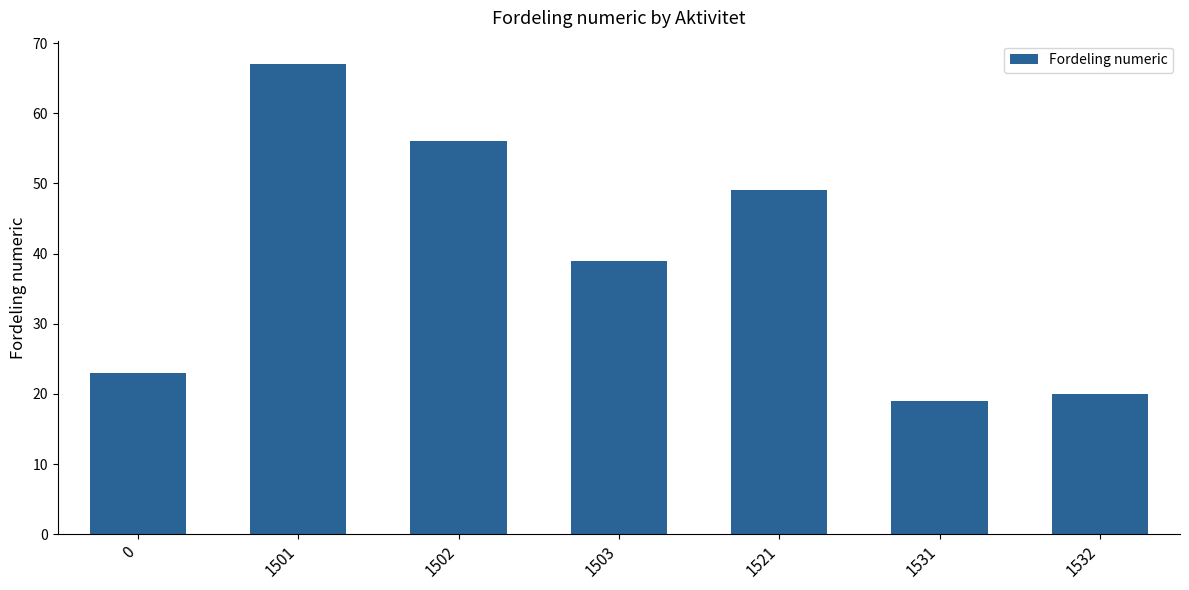

Where is the data nearest to the value 43?

1503